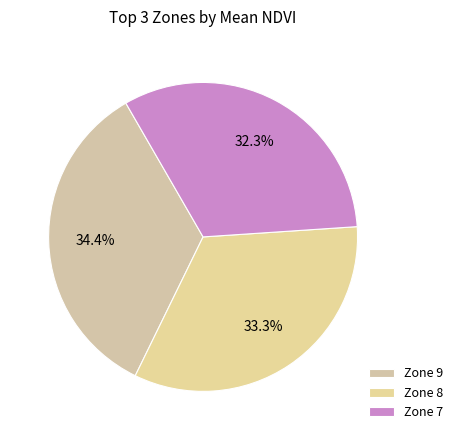

The Zone 7 slice represents 38% of the pie. True or false?

False